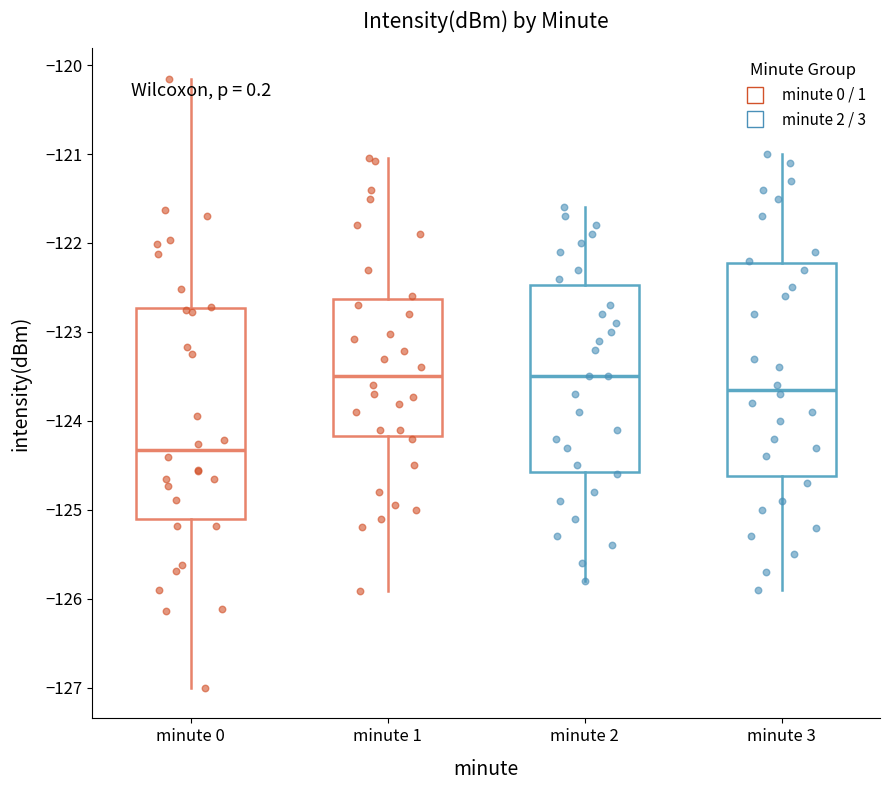

Reading left to right, transcribe this box plot: for each box, give where its median line is, the range the box spans, and where its two whiskers end, as read against the y-axis. The values are not printed on the chart, so give them approximately, as read against the axis.

minute 0: median -124.3, box -125.1 to -122.7, whiskers -127.0 to -120.2
minute 1: median -123.5, box -124.2 to -122.6, whiskers -125.9 to -121.0
minute 2: median -123.5, box -124.6 to -122.5, whiskers -125.8 to -121.6
minute 3: median -123.6, box -124.6 to -122.2, whiskers -125.9 to -121.0